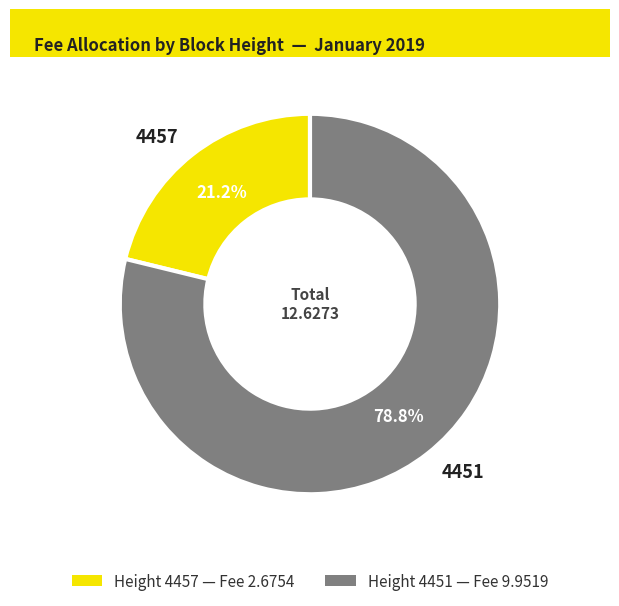

Is it true that 4457 is 10% of the pie?

False